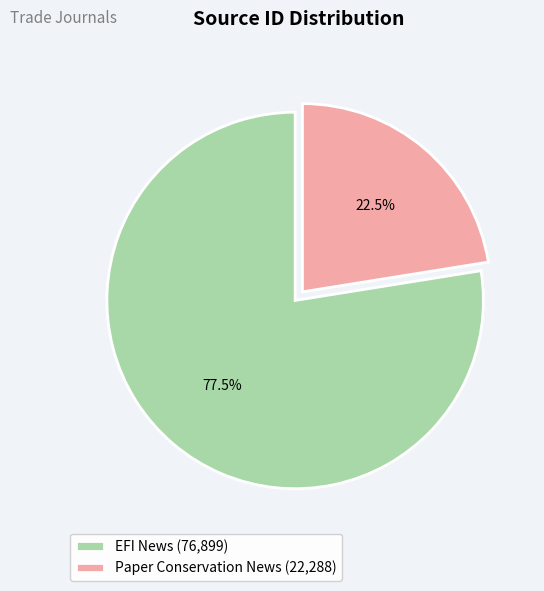

Does any single category account for the majority?

Yes